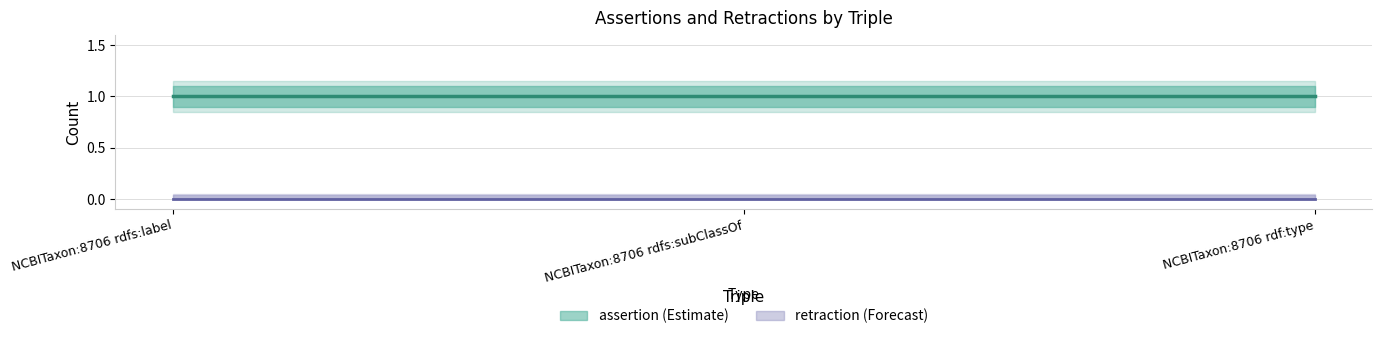

Rank the categories by retraction value from lowest to highest.

NCBITaxon:8706 rdfs:label, NCBITaxon:8706 rdfs:subClassOf, NCBITaxon:8706 rdf:type